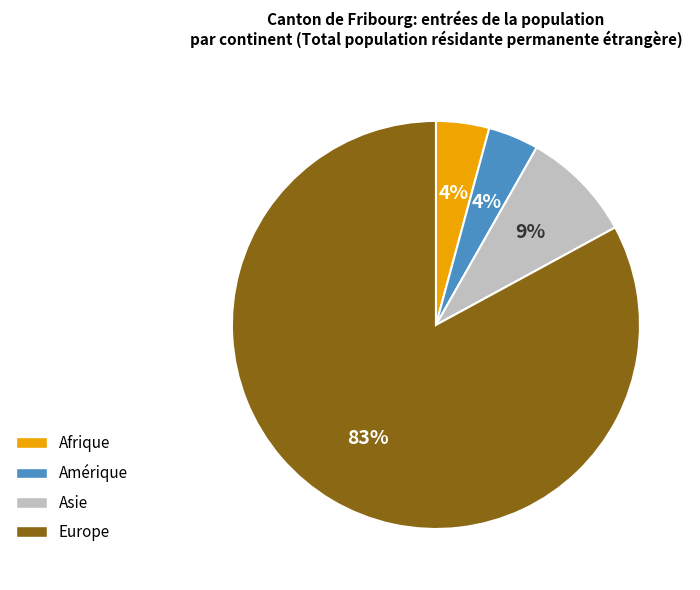

To the nearest percent, what is the average slice percentage?

25%